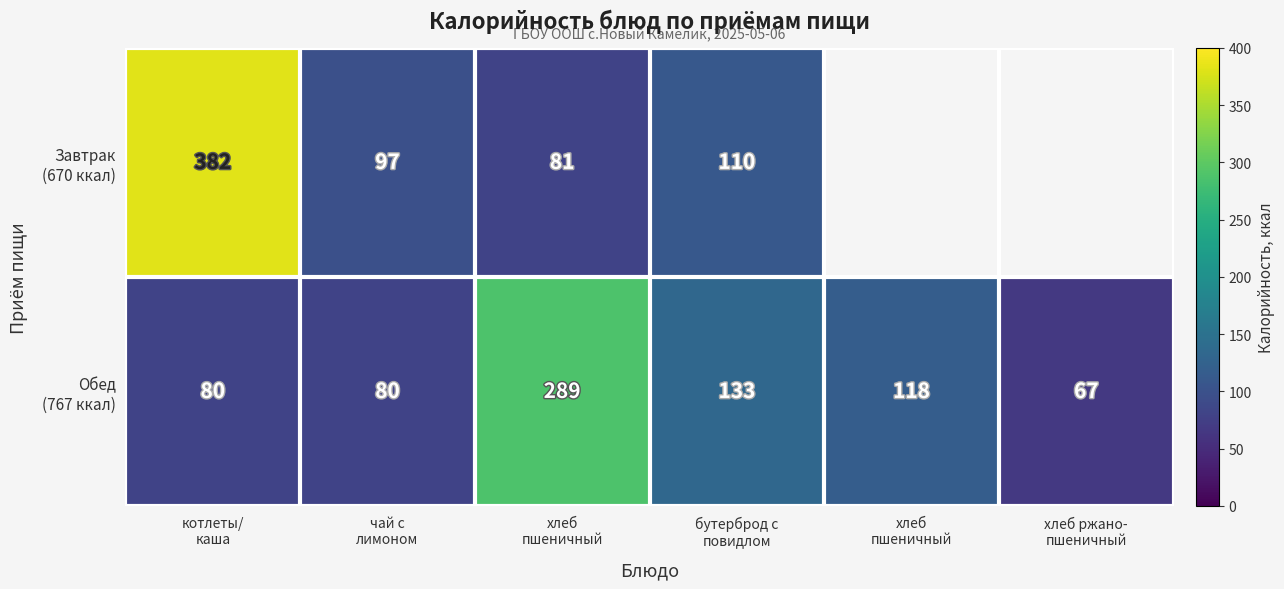

At which label does Обед (767 ккал) reach its minimum?

хлеб ржано- пшеничный